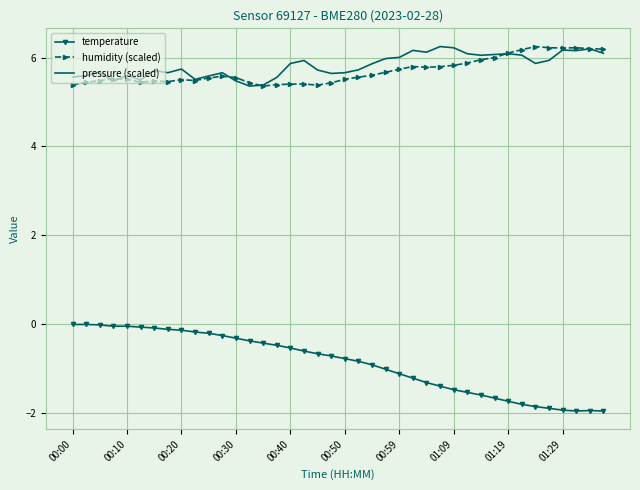

Which series has the largest range (max minus min)?

temperature